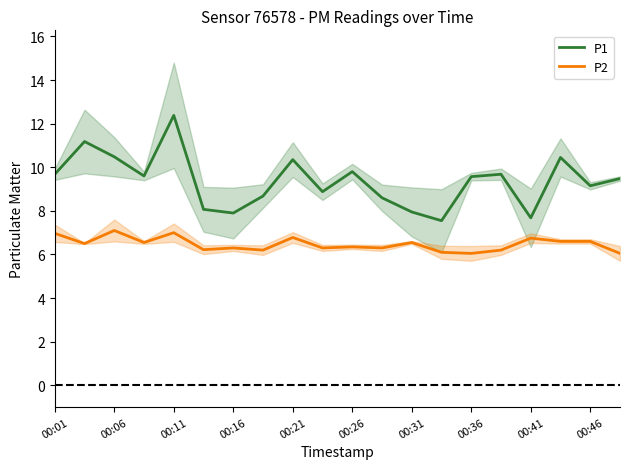

The value of P1 at 00:41 is 4.7. True or false?

False